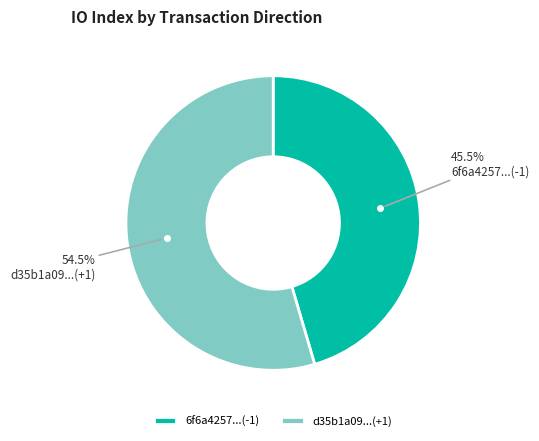

What is the smallest slice in the pie chart?

6f6a4257...(-1)